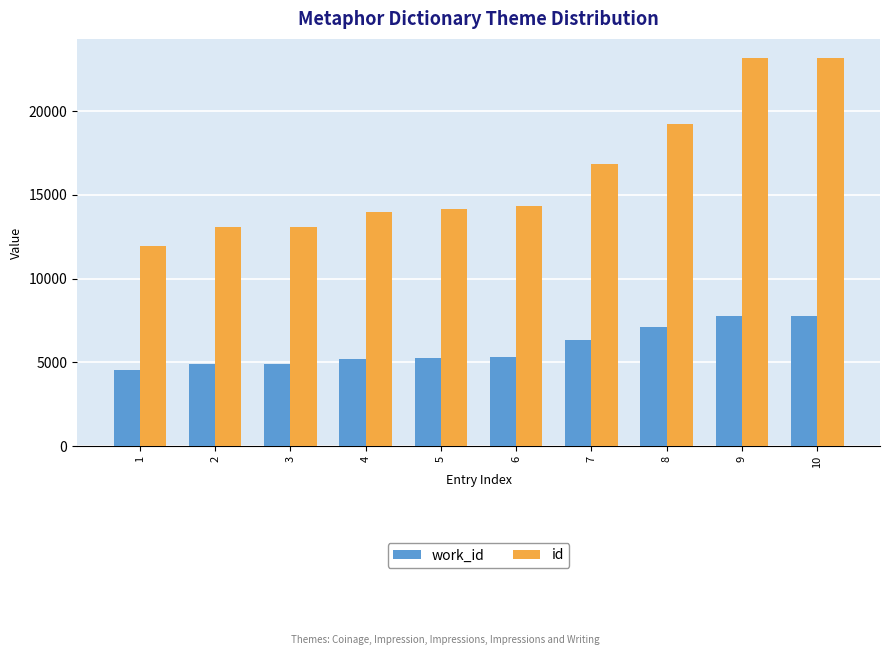

What is the total value across all series at 3?

17996